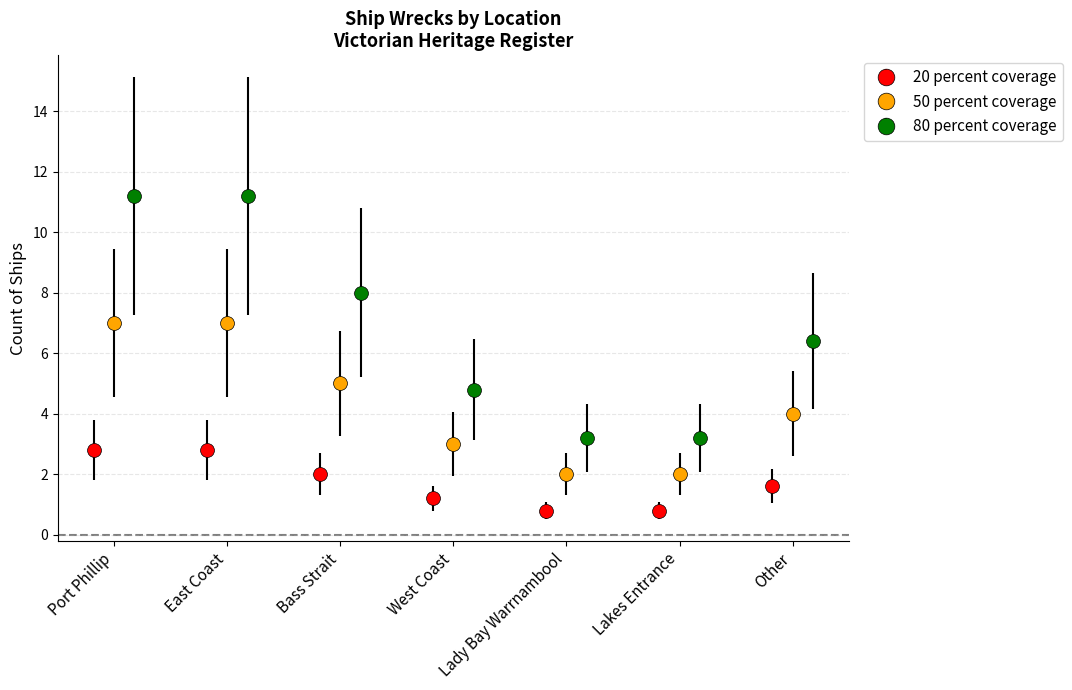

True or false: 20 percent coverage has more than 1 interior local peaks.

False